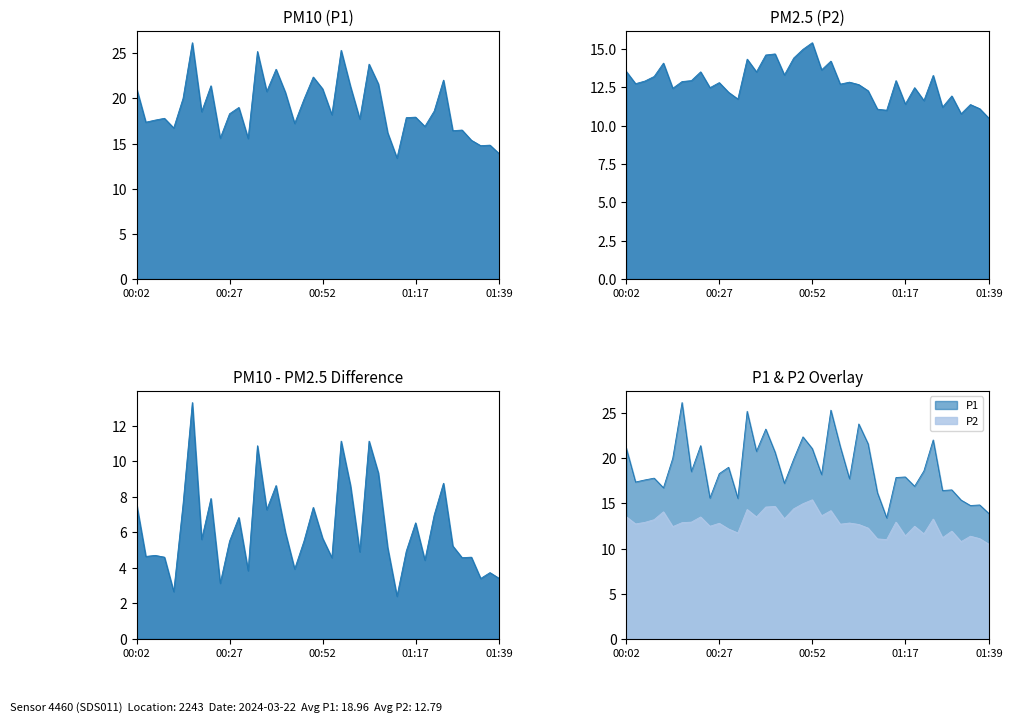

List the series in order of their peak value, highest first.

P1, P2